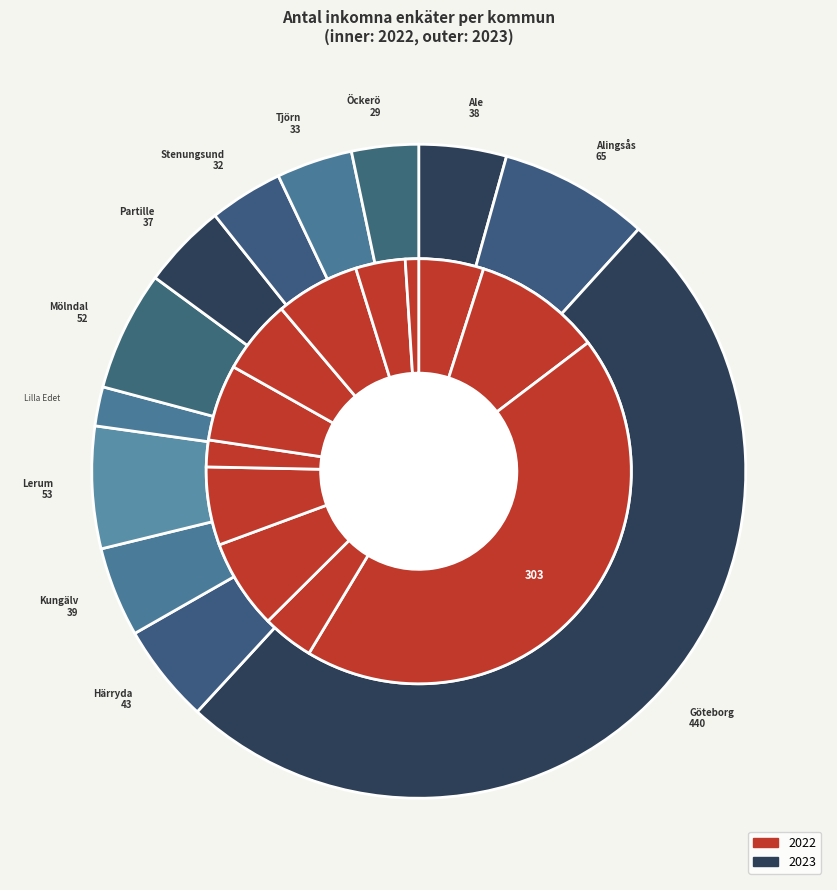

The Stenungsund slice represents 15% of the pie. True or false?

False